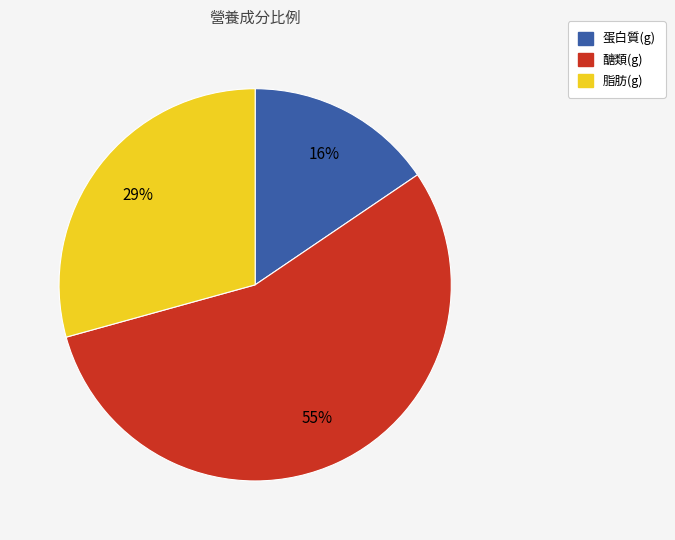

Is 脂肪(g) the majority of the pie?

No